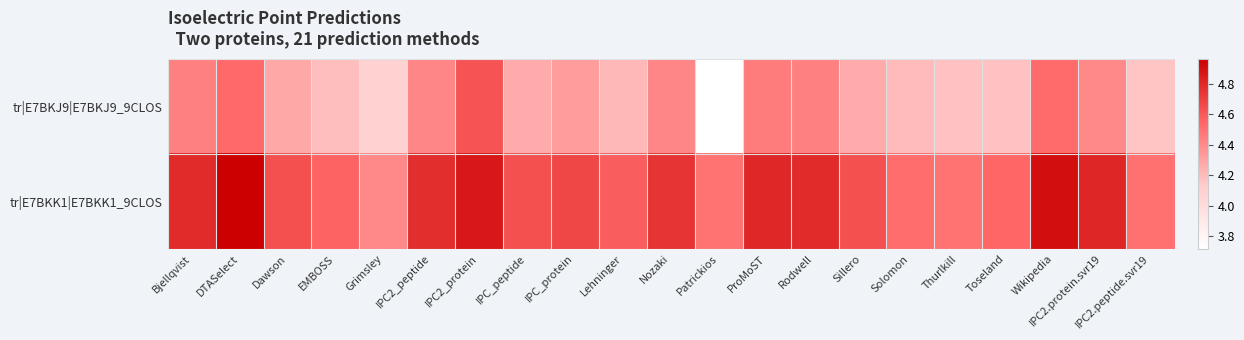

List the series in order of their overall mean, highest first.

tr|E7BKK1|E7BKK1_9CLOS, tr|E7BKJ9|E7BKJ9_9CLOS